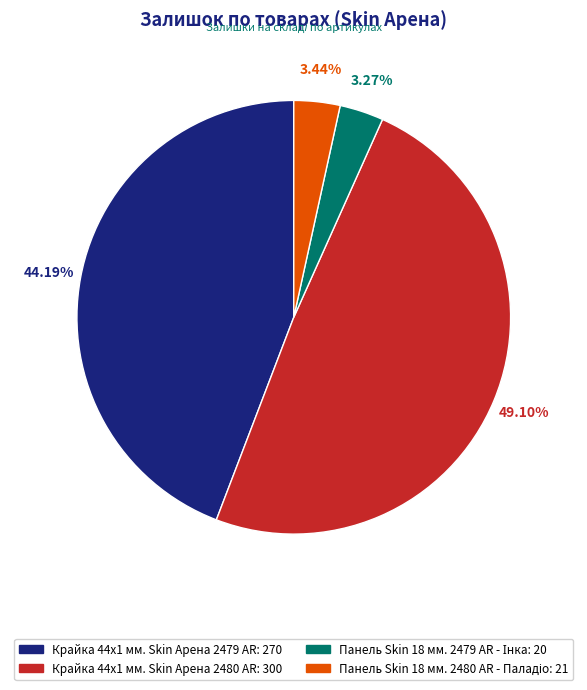

What is the ratio of the value at Крайка 44x1 мм. Skin Арена 2479 AR to the value at Крайка 44x1 мм. Skin Арена 2480 AR?

0.9